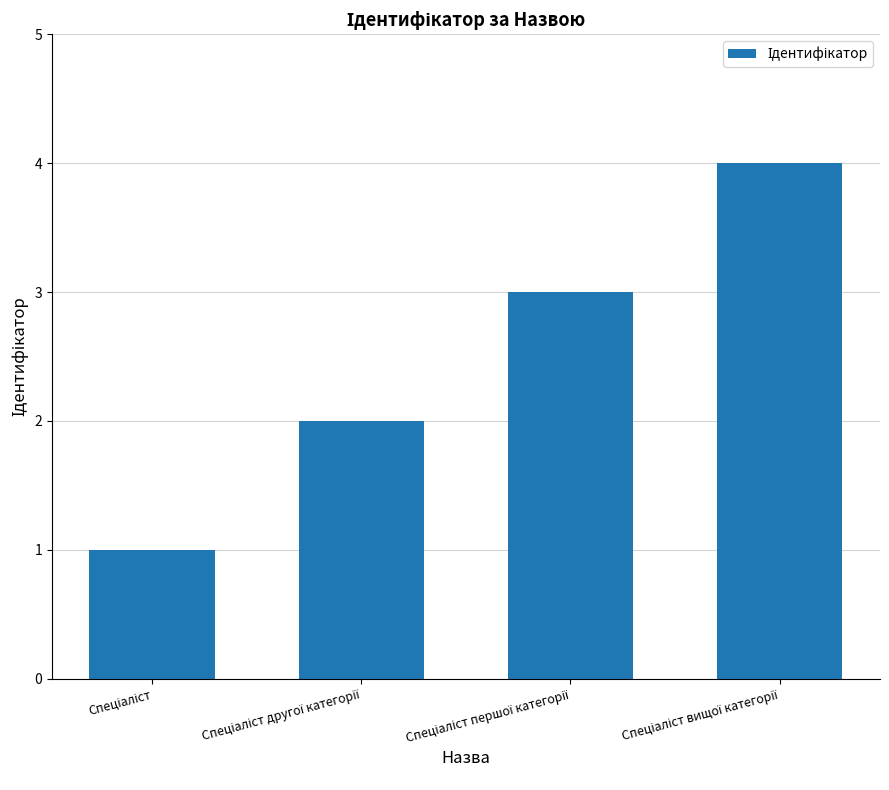

What is the maximum value shown in the chart?

4